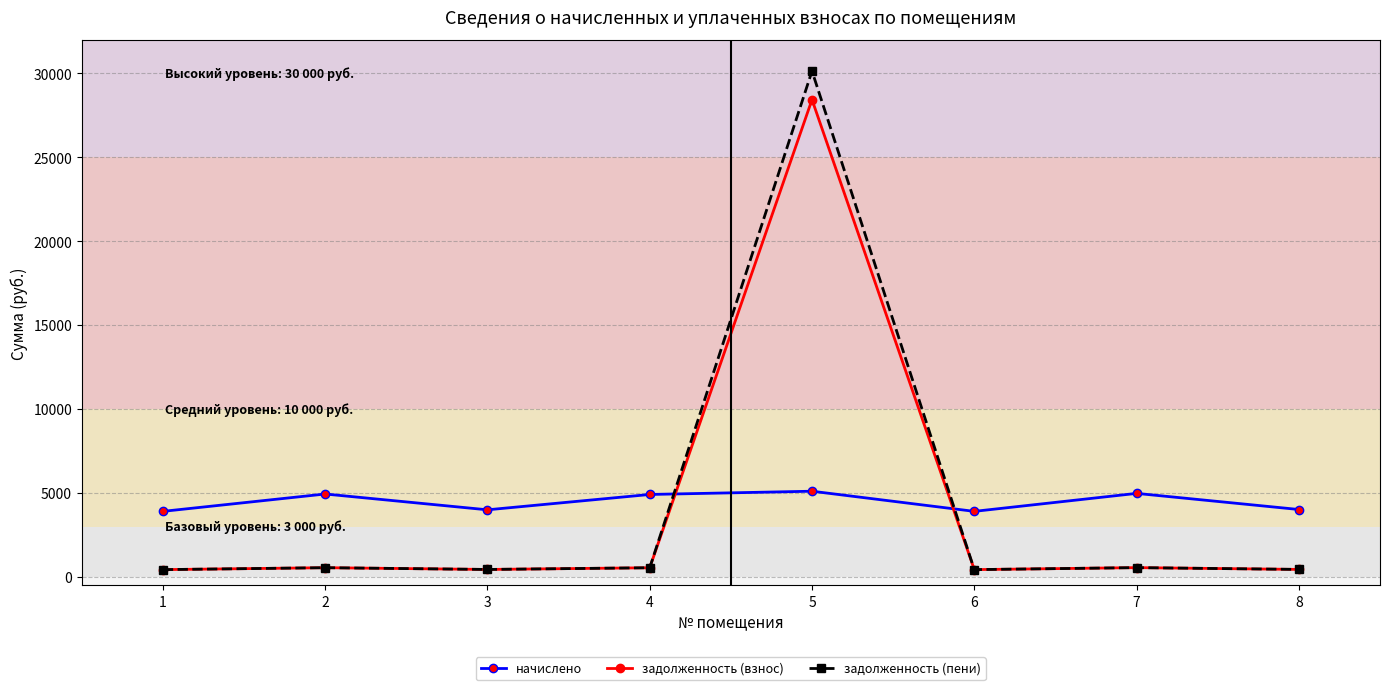

Between which two adjacent categories do начислено and задолженность (взнос) first intersect?

4 and 5